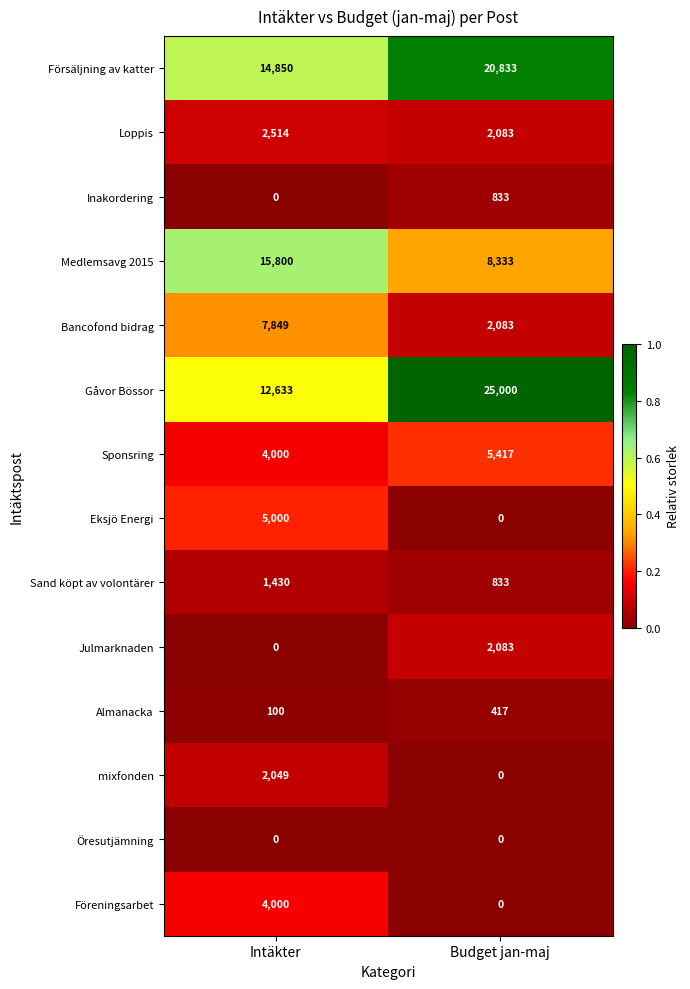

What is the sum of all Bancofond bidrag values?

9932